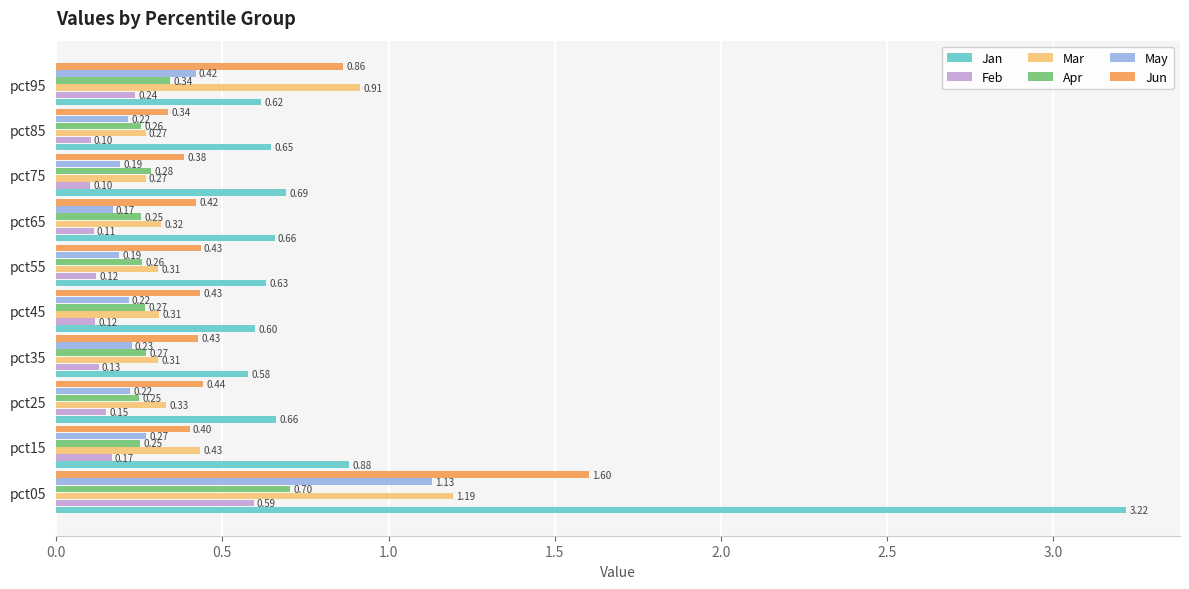

What is the total value across all series at pct65?

1.9